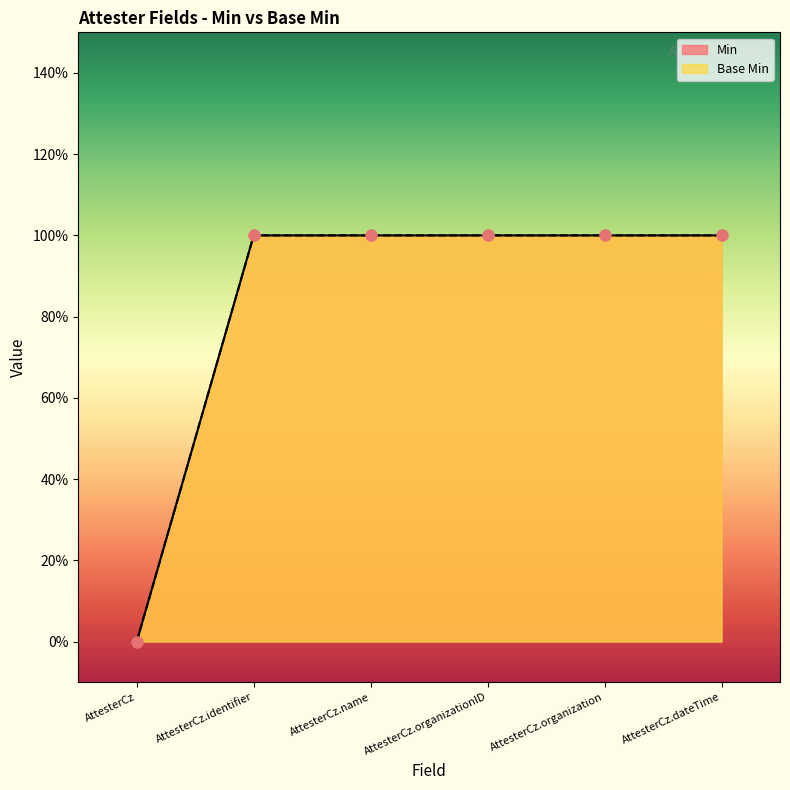

Which series reaches the minimum Y coordinate?

Min